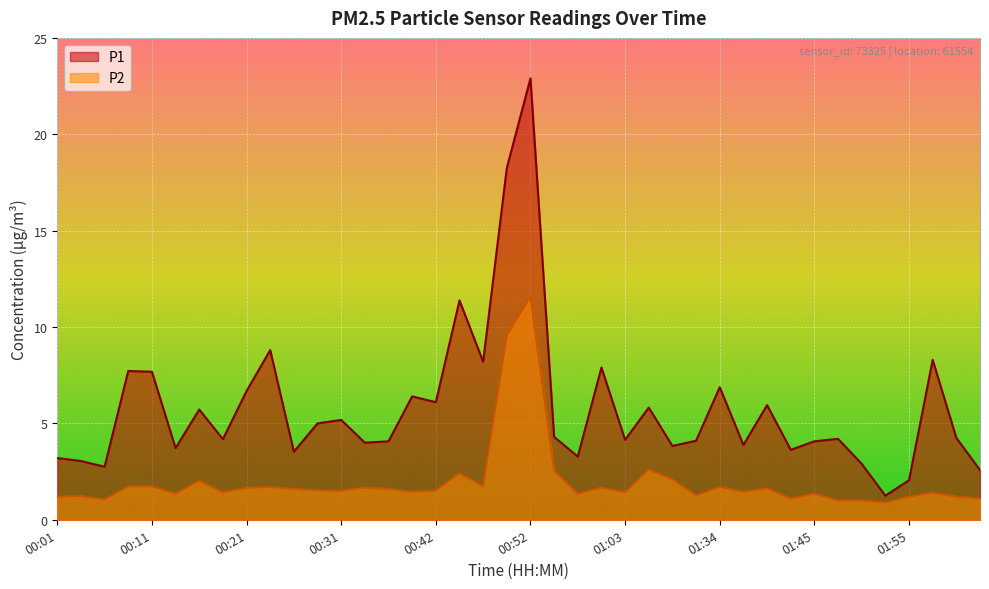

True or false: P1 and P2 cross at least once.

False